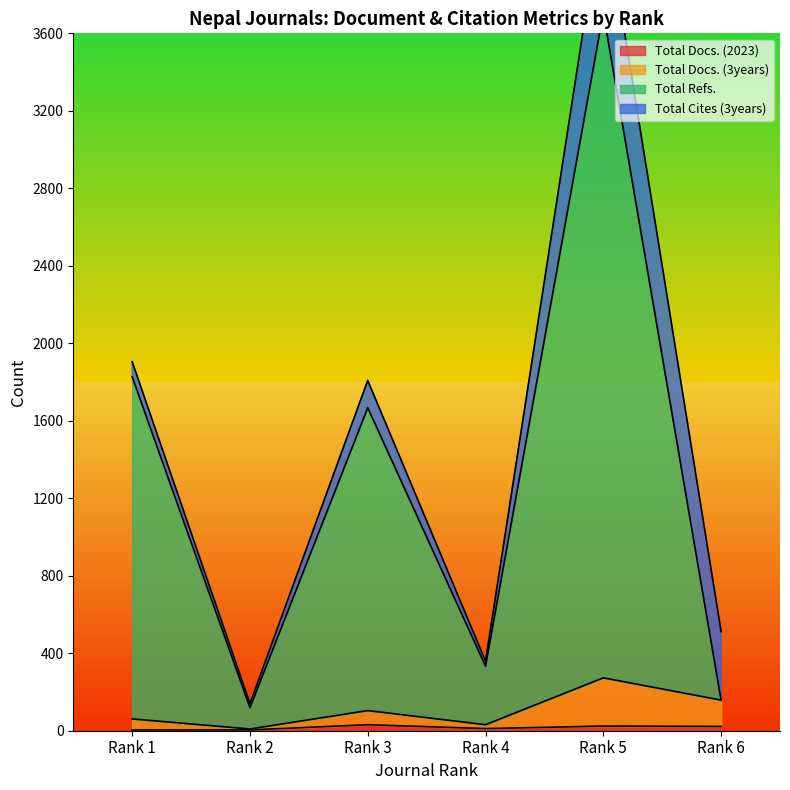

True or false: Total Refs. and Total Docs. (2023) intersect in this chart.

False